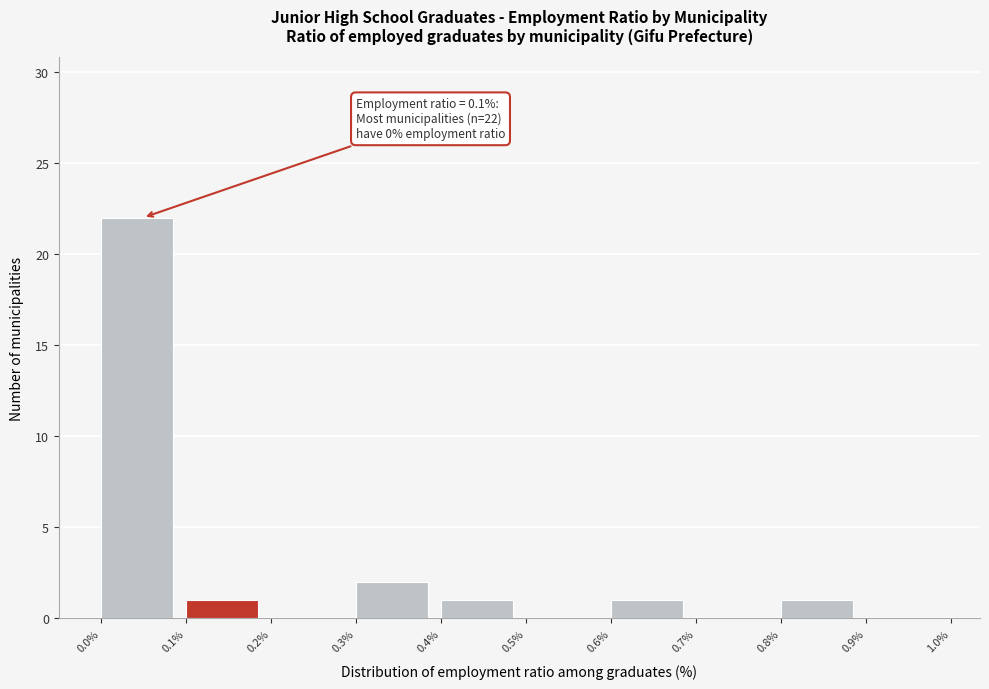

Which range on the x-axis has the tallest bar?

0.0% to 0.1%